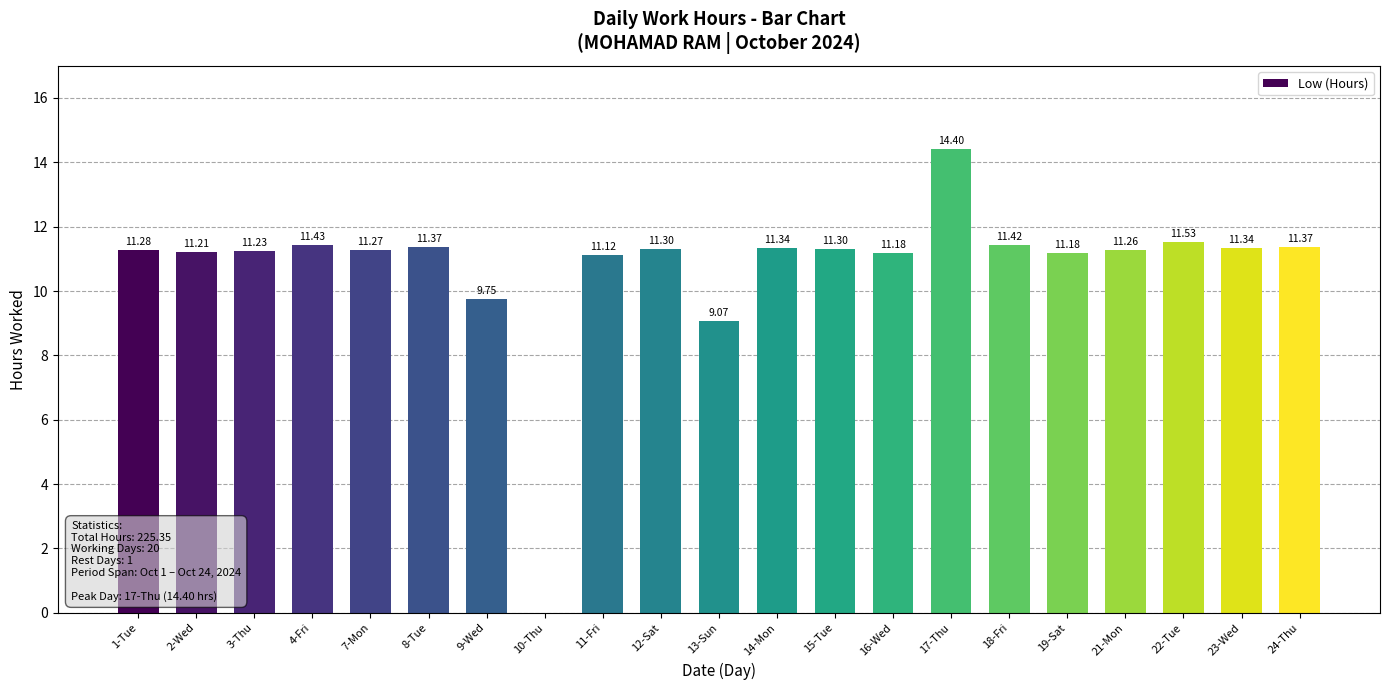

How many values exceed 11?

18